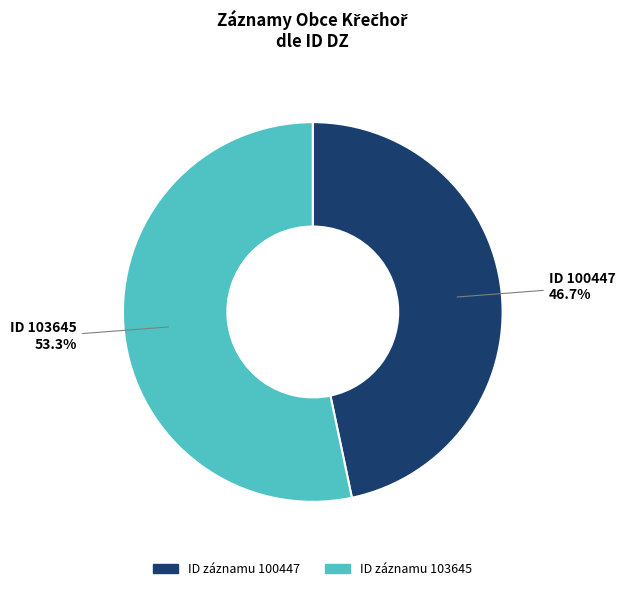

To the nearest percent, what is the average slice percentage?

50%